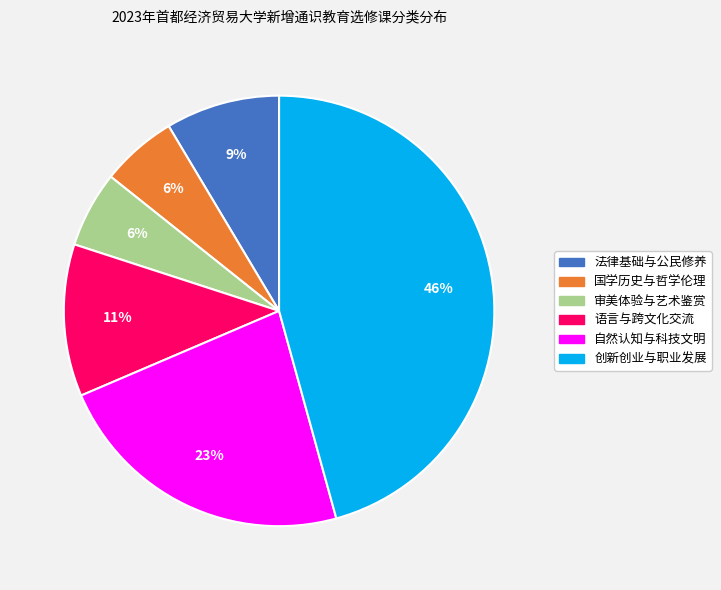

Count the number of slices in the pie.

6